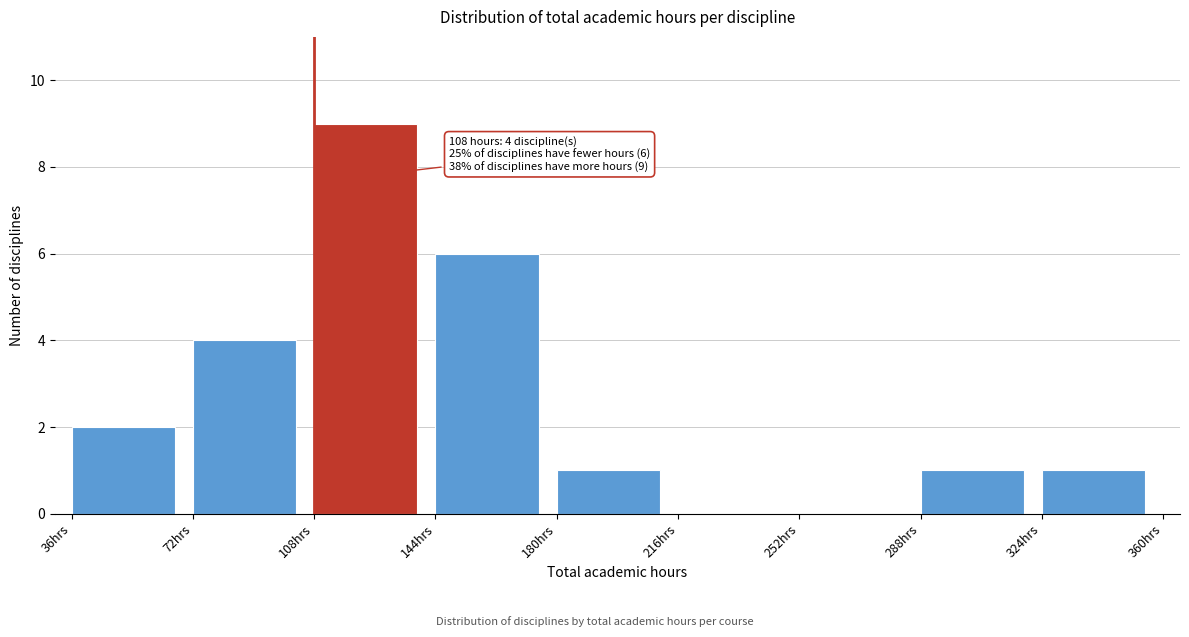

Over which range of the x-axis is the bar tallest?

108 to 144